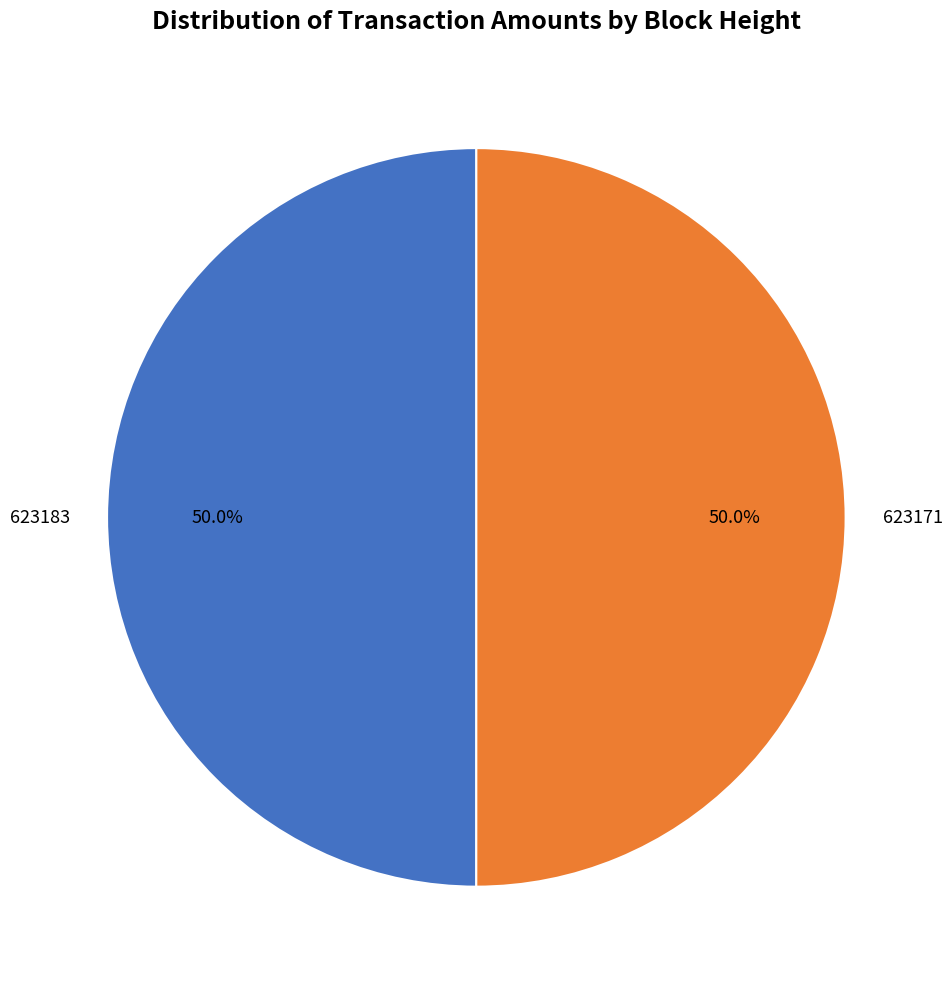

Is the sum of 623183 and 623171 greater than half?

Yes